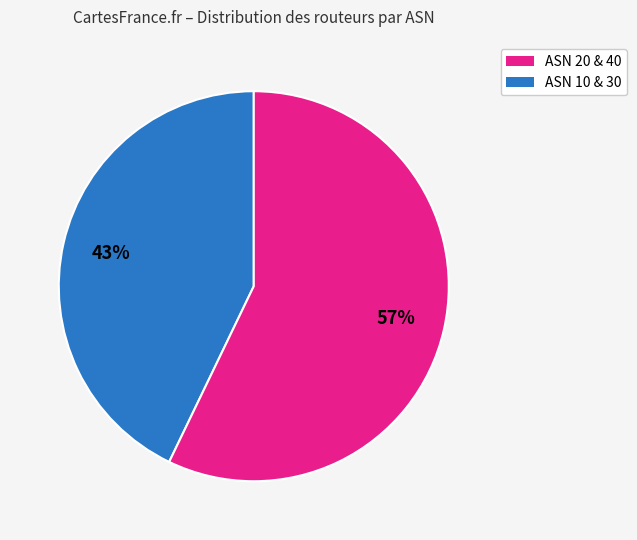

To the nearest percent, what is the difference between the largest and smallest slice percentages?

14%